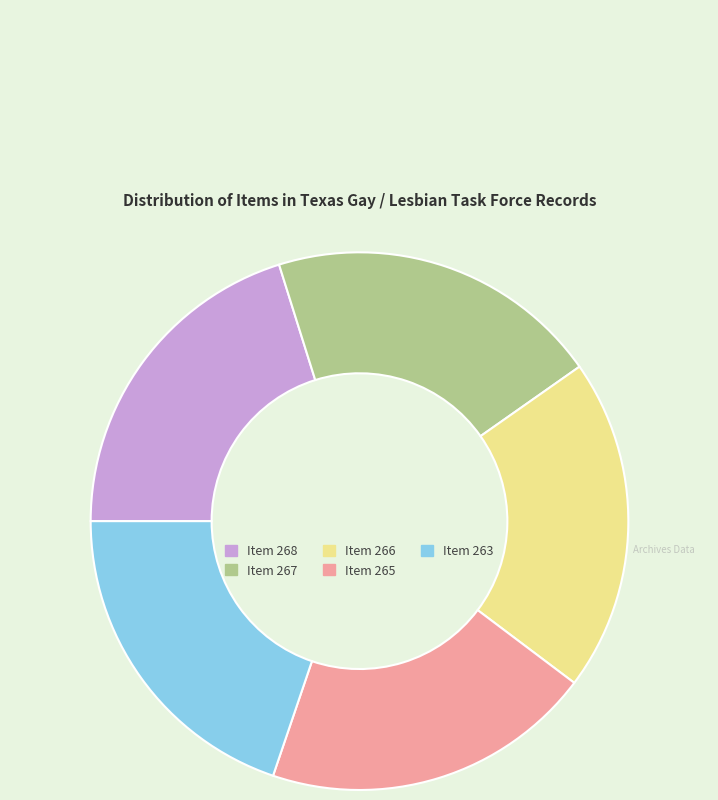

The Item 263 slice represents 5% of the pie. True or false?

False